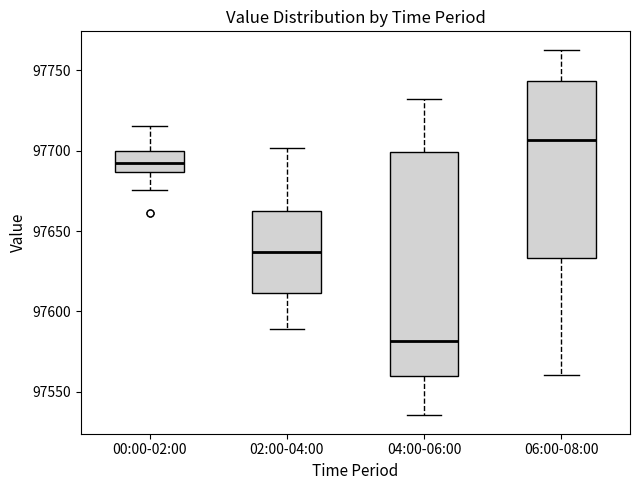

Where is the lower edge of the box for 06:00-08:00 on the y-axis? The values are not printed on the chart, so give them approximately, as read against the axis.

97635